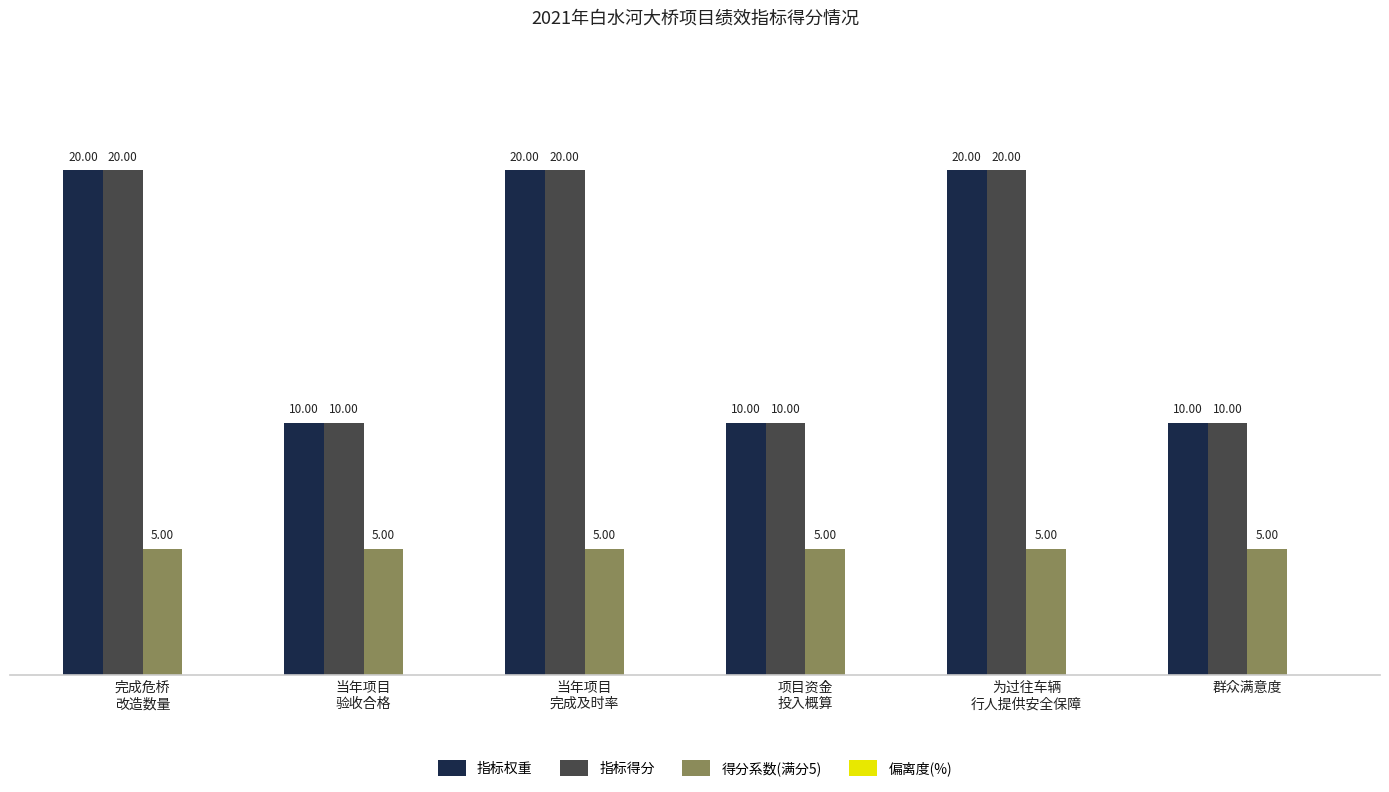

What is the sum of all 得分系数(满分5) values?

30